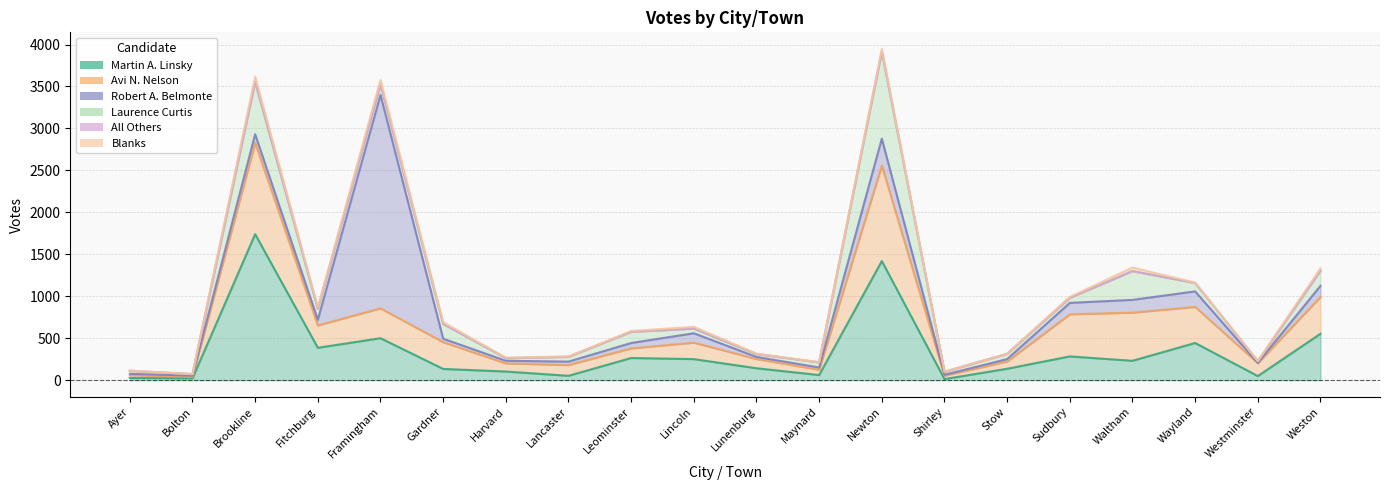

Reading left to right, what are all the values shown in this chart?

Martin A. Linsky: 26	22	1740	386	500	134	103	52	264	251	142	61	1420	13	136	283	231	443	49	553
Avi N. Nelson: 33	18	1086	267	356	319	97	128	115	196	110	63	1137	40	86	502	574	430	153	439
Robert A. Belmonte: 17	13	105	67	2544	41	31	41	64	112	25	27	322	11	29	136	152	185	4	132
Laurence Curtis: 36	19	625	132	127	177	32	57	133	56	35	61	1038	35	63	61	343	100	20	182
All Others: 0	0	0	0	0	0	0	0	0	0	0	0	0	0	0	0	0	0	0	1
Blanks: 1	0	61	17	51	20	5	5	10	21	4	2	31	3	1	10	42	5	2	26